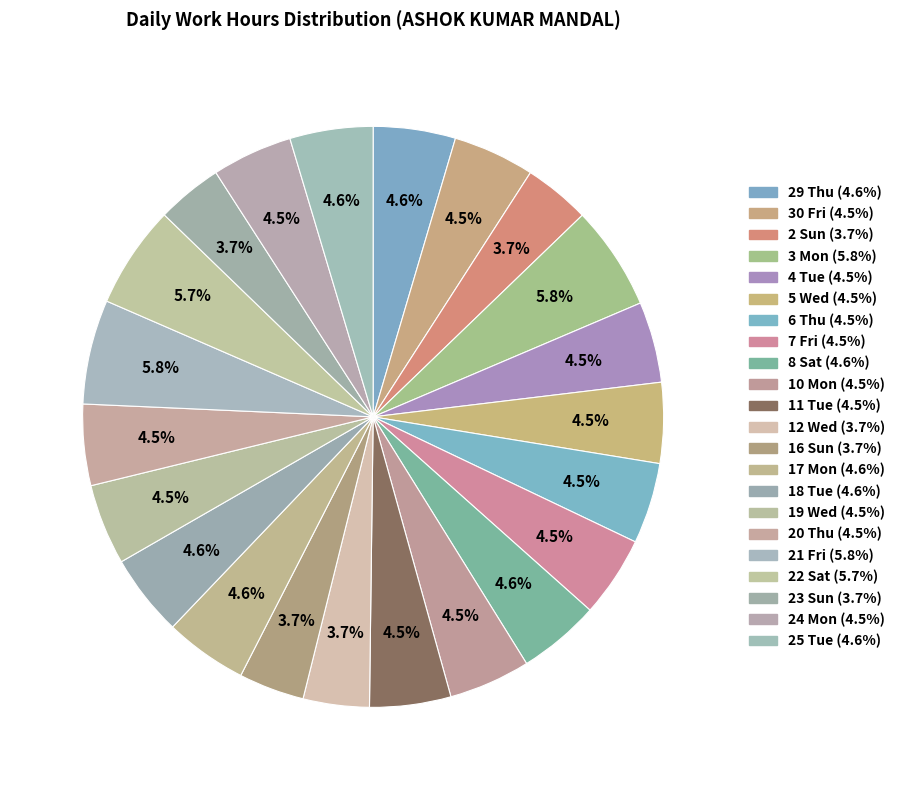

Count the number of slices in the pie.

22